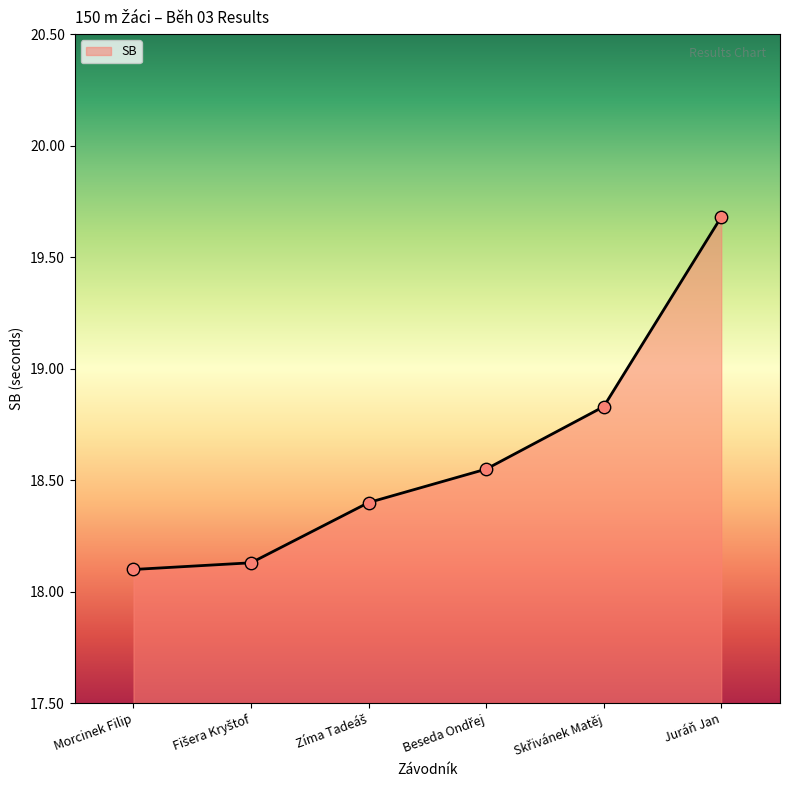

What is the change in value from Morcinek Filip to Skřivánek Matěj?

+0.7